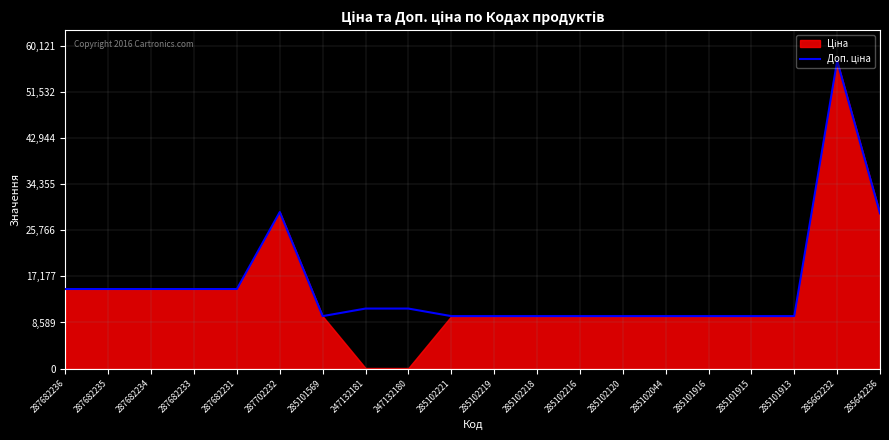

What is the label of the 16th point from the right?

287682231